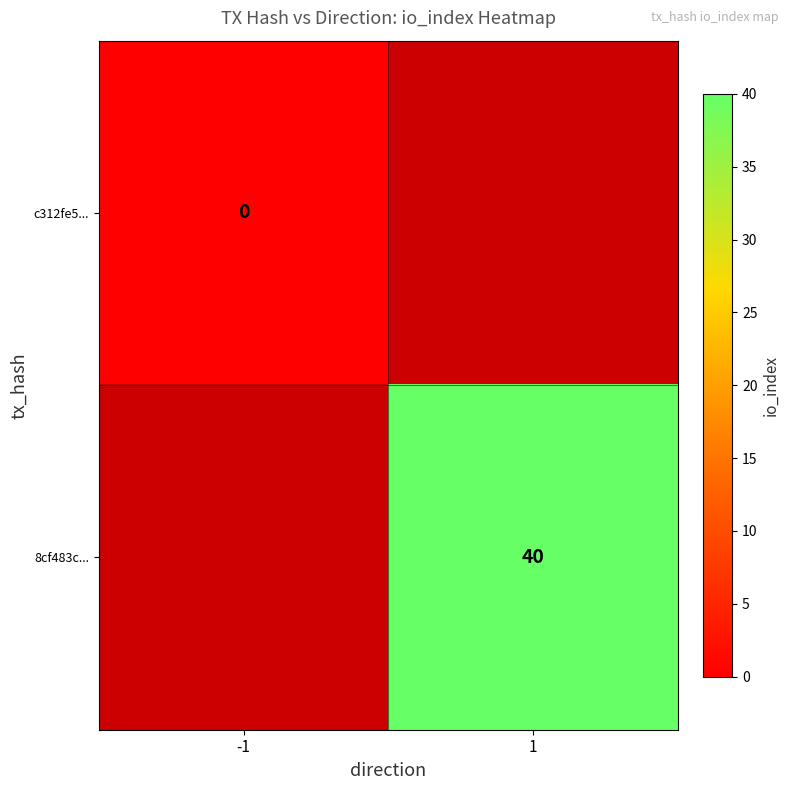

How many positive values does the 8cf483c... series have?

1